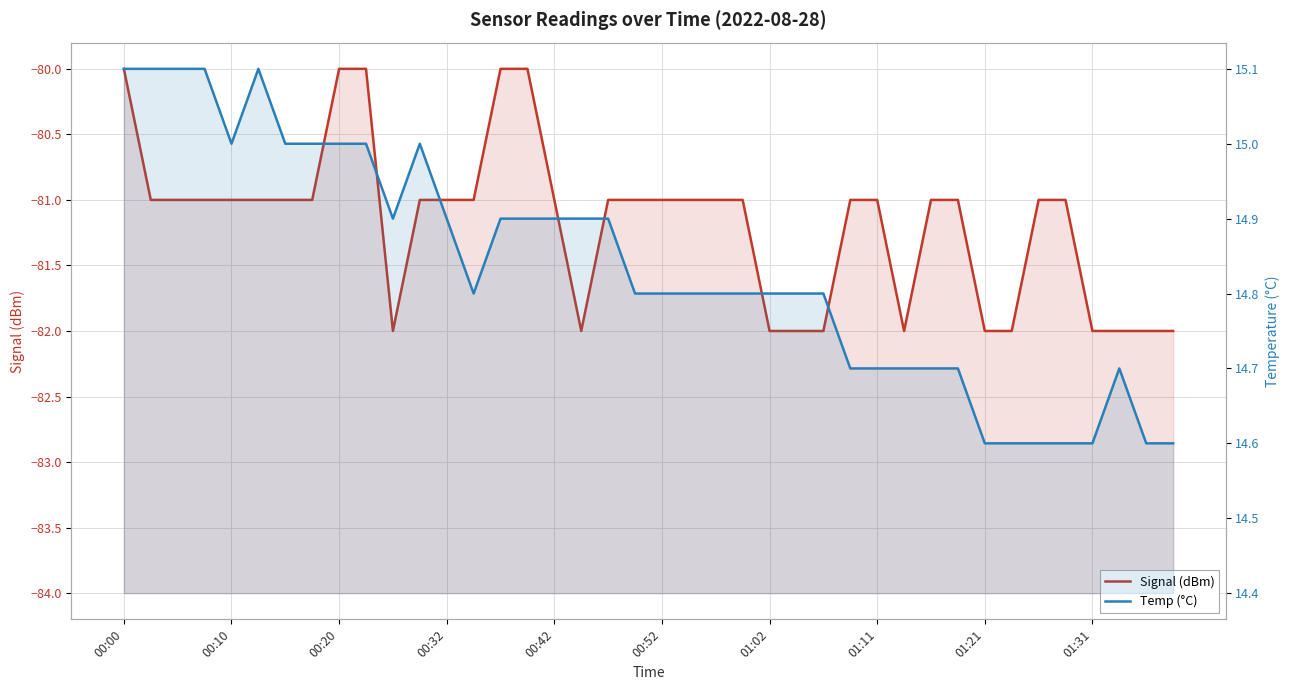

How many values in the Signal (dBm) series exceed -81?

5